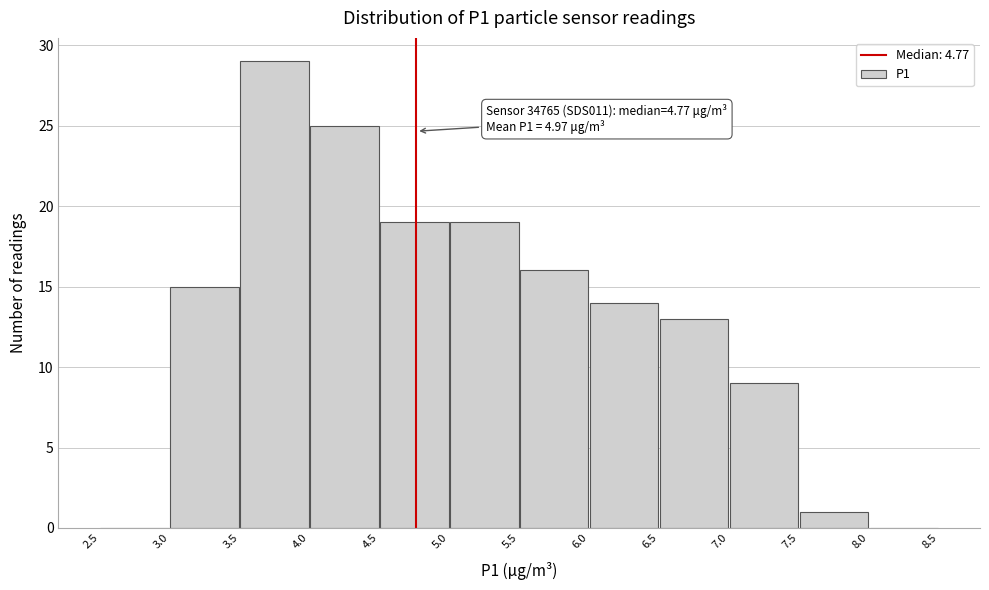

Over which range of the x-axis is the bar tallest?

3.5 to 4.0